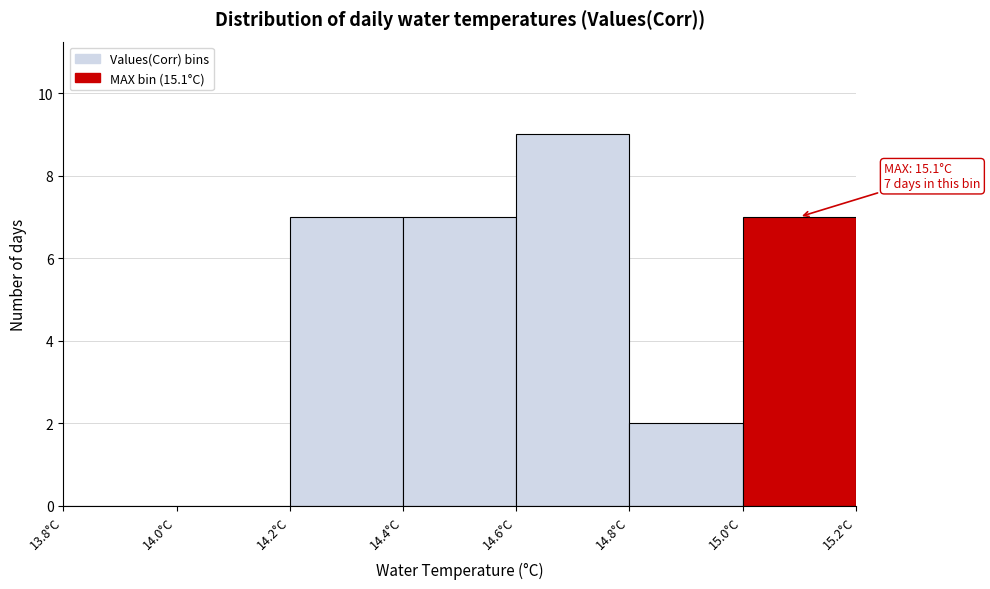

Which range on the x-axis has the tallest bar?

14.6 to 14.8